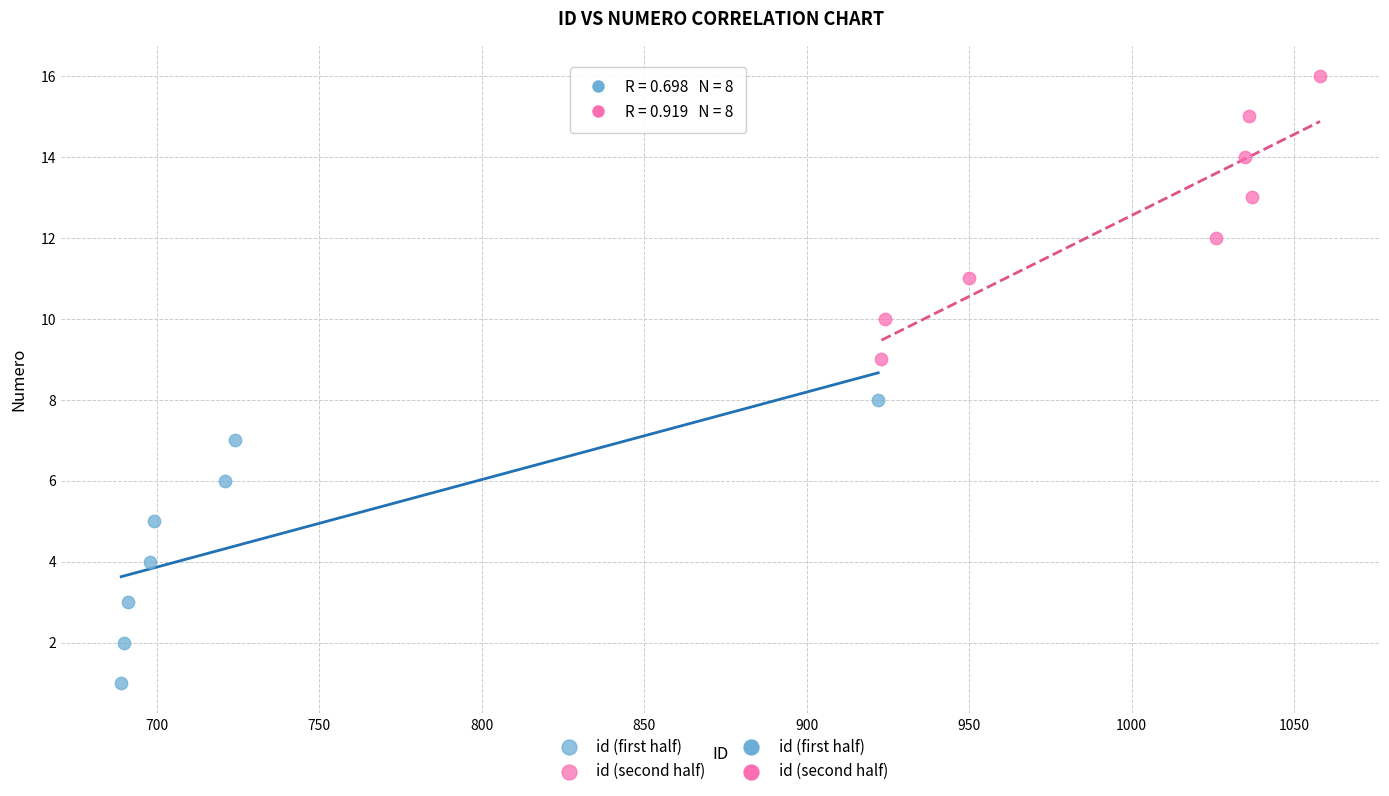

Which series contains the highest Y value?

id (second half)